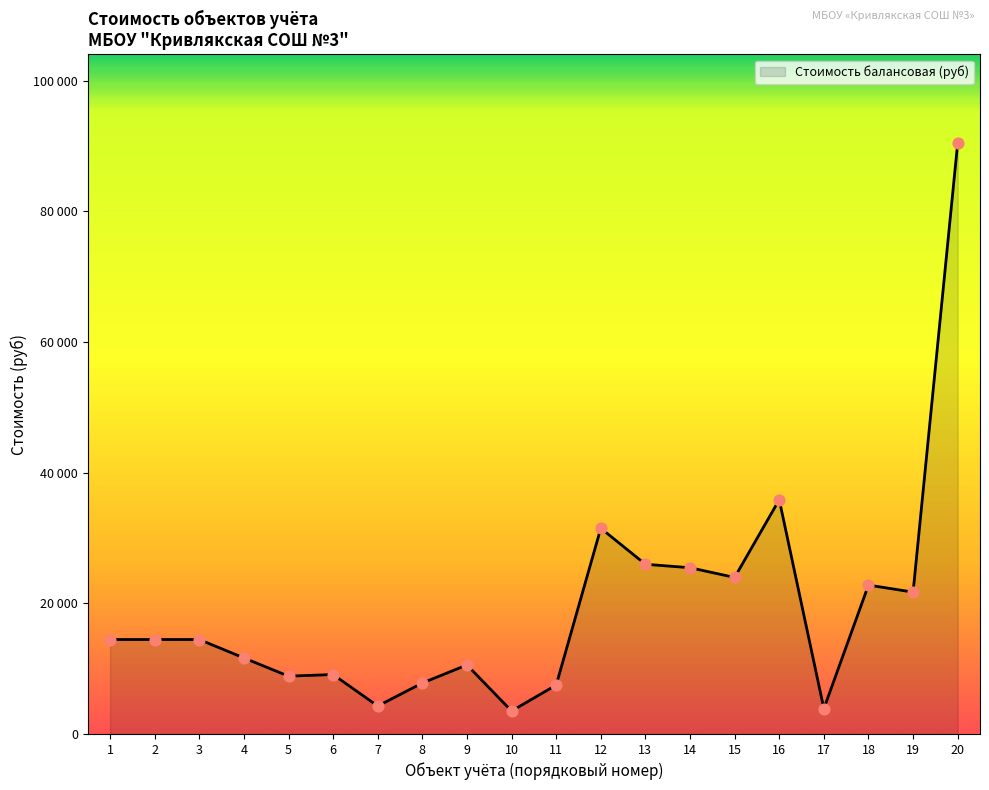

Does the chart have visible grid lines?

No